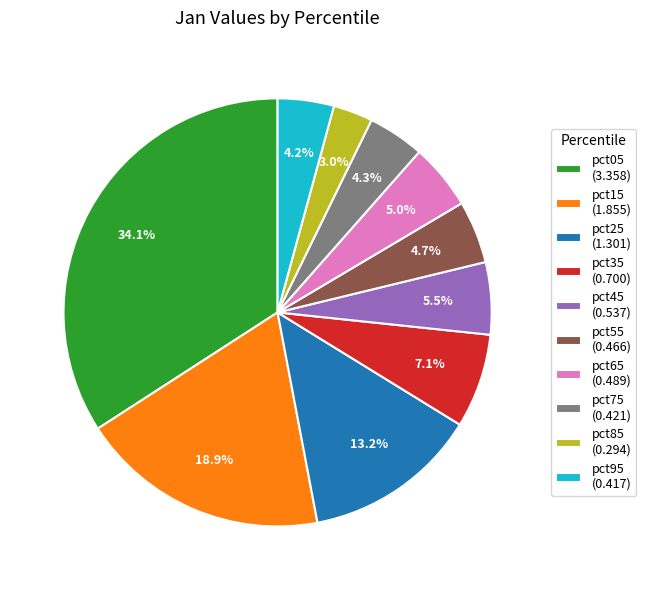

To the nearest percent, what is the difference between the pct25 and pct75 slice percentages?

9%